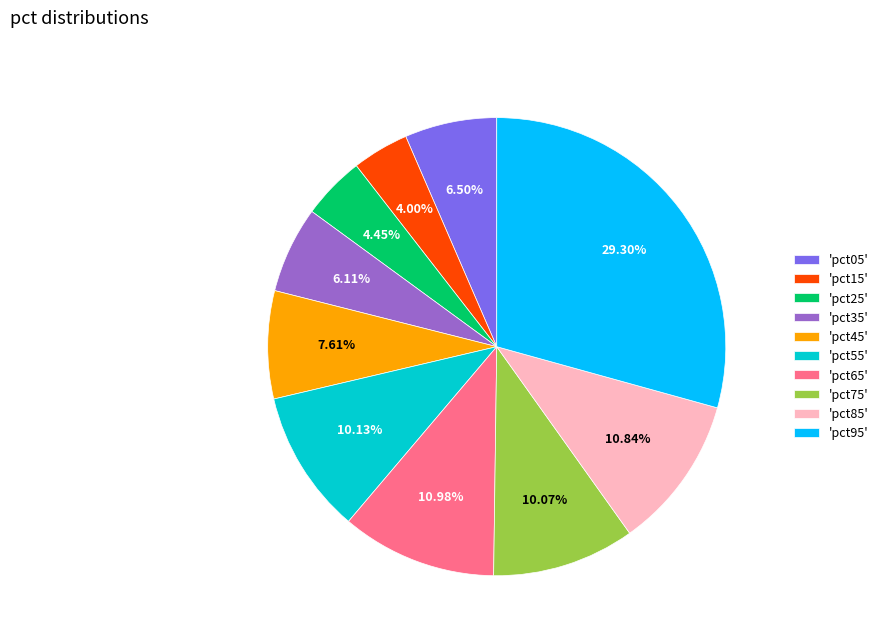

How many segments does this pie chart have?

10